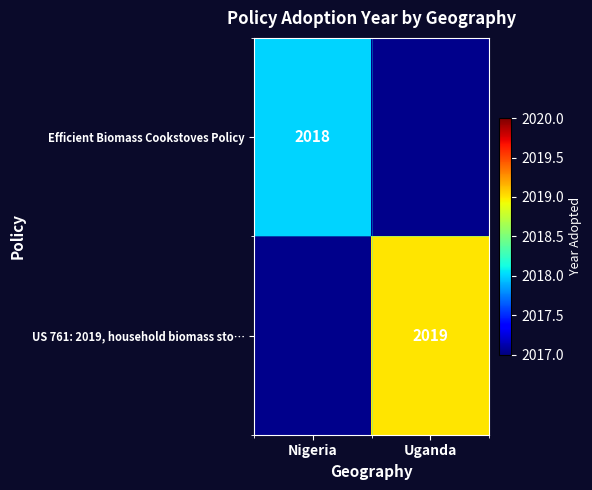

The US 761: 2019, household biomass sto… series shows 1008 at Uganda. True or false?

False